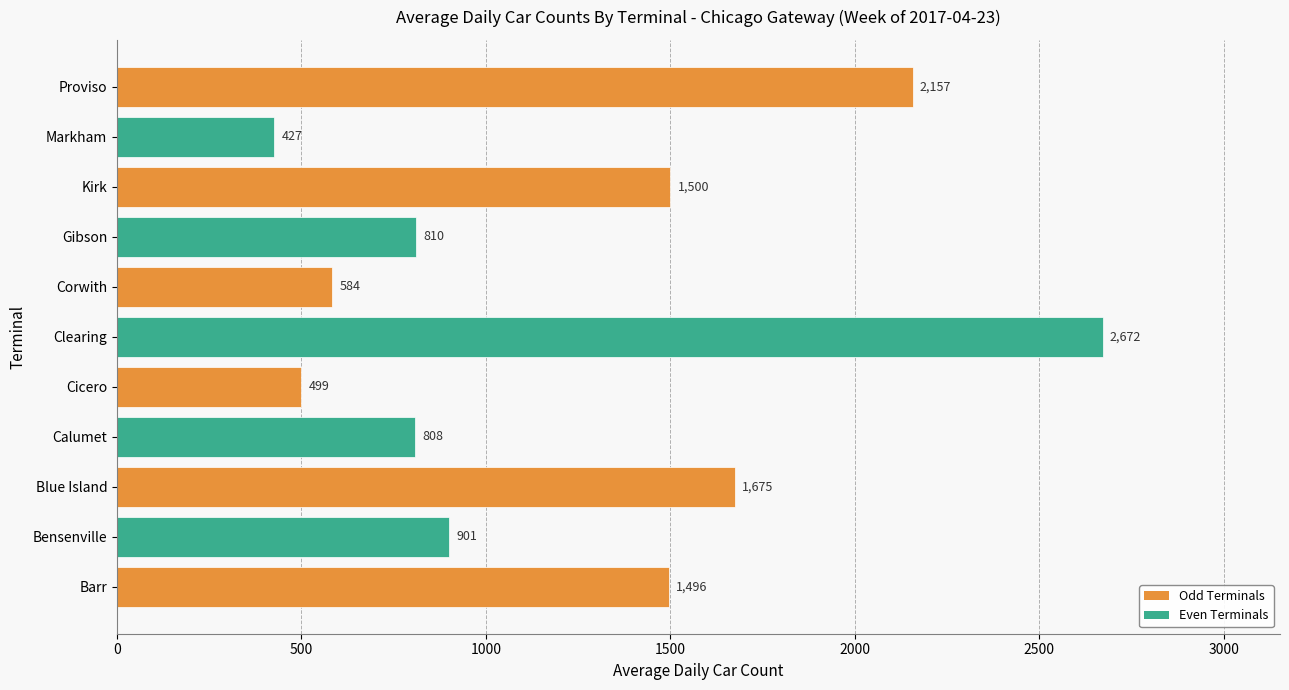

What is the maximum value shown in the chart?

2672